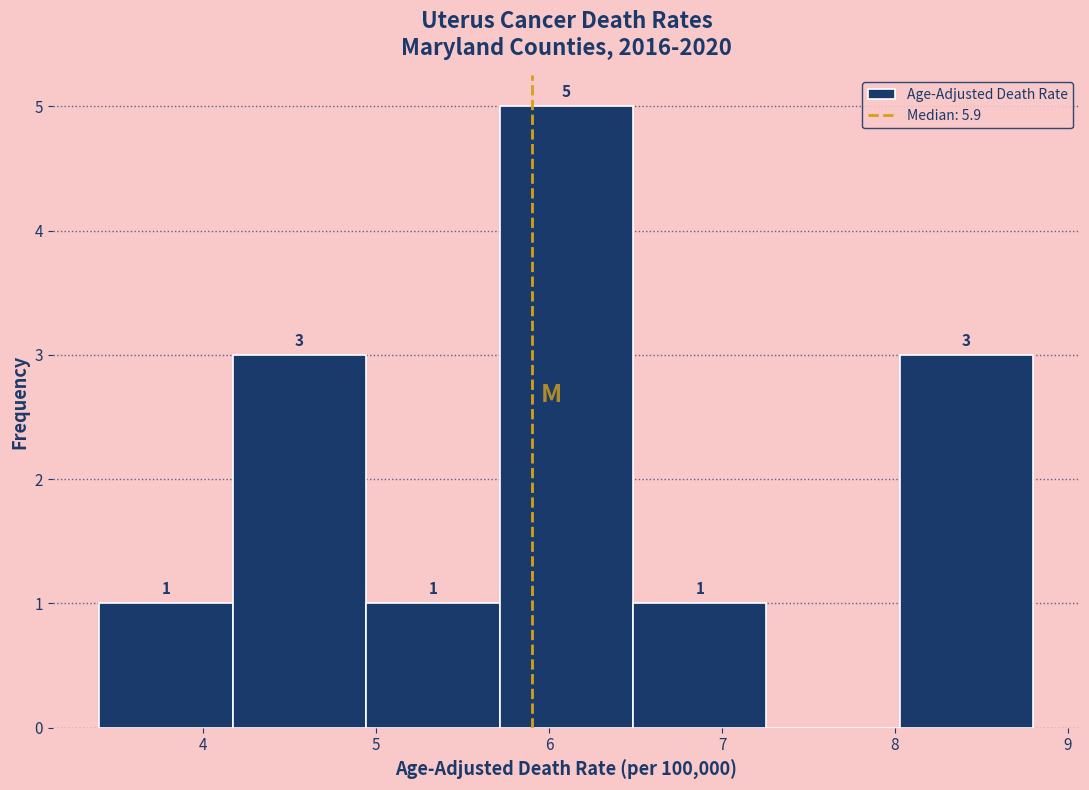

Which range on the x-axis has the tallest bar?

5.7 to 6.5